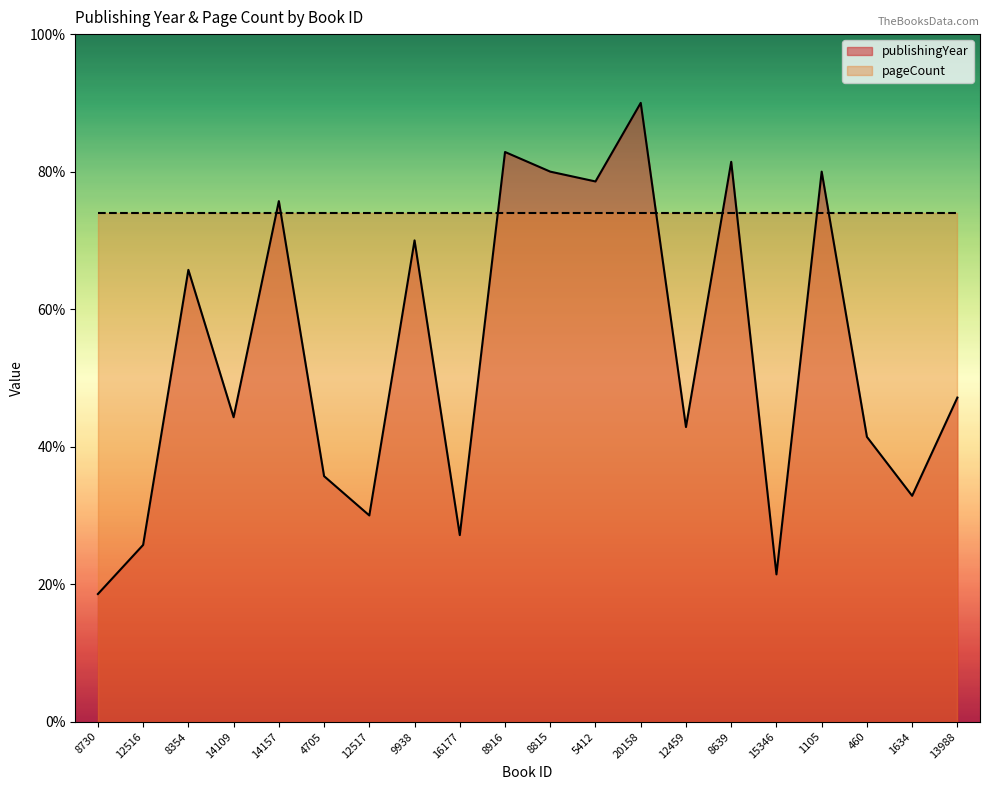

At which category does the chart reach its peak across all series?

20158